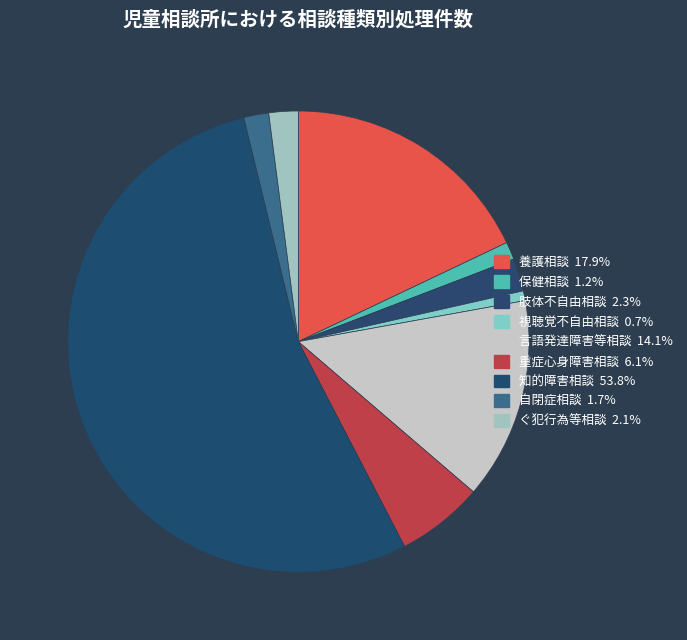

Combined, do 知的障害相談 and 視聴覚不自由相談 account for over 50%?

Yes